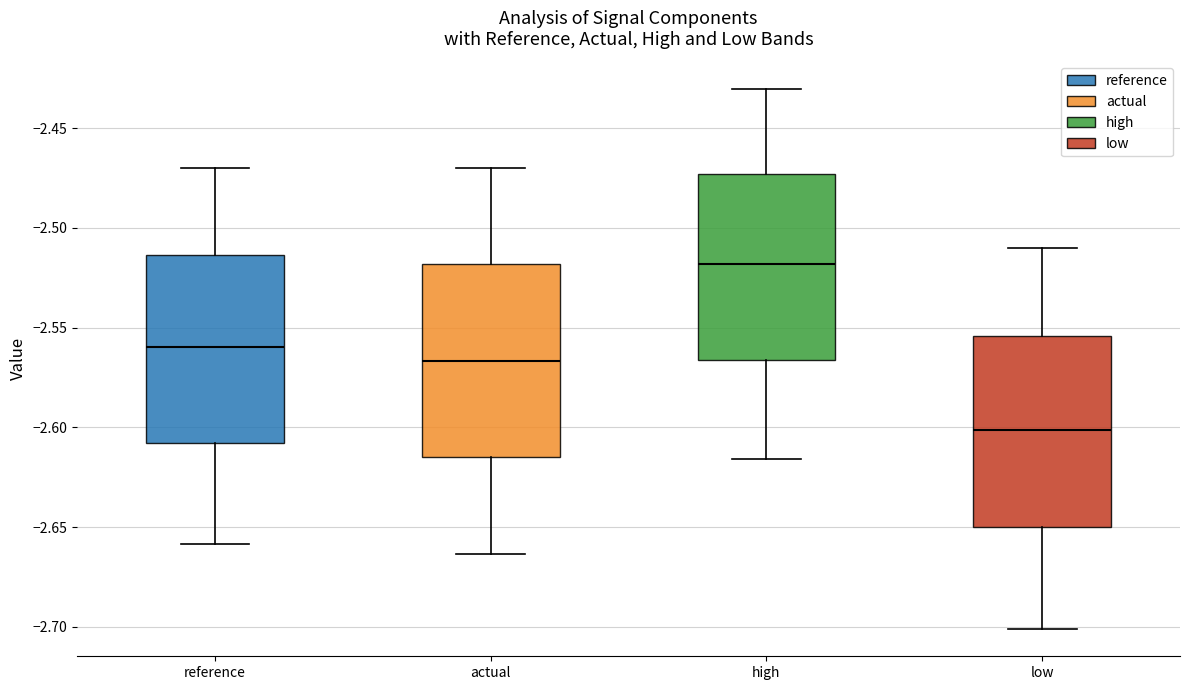

Which box has the lowest median line?

low